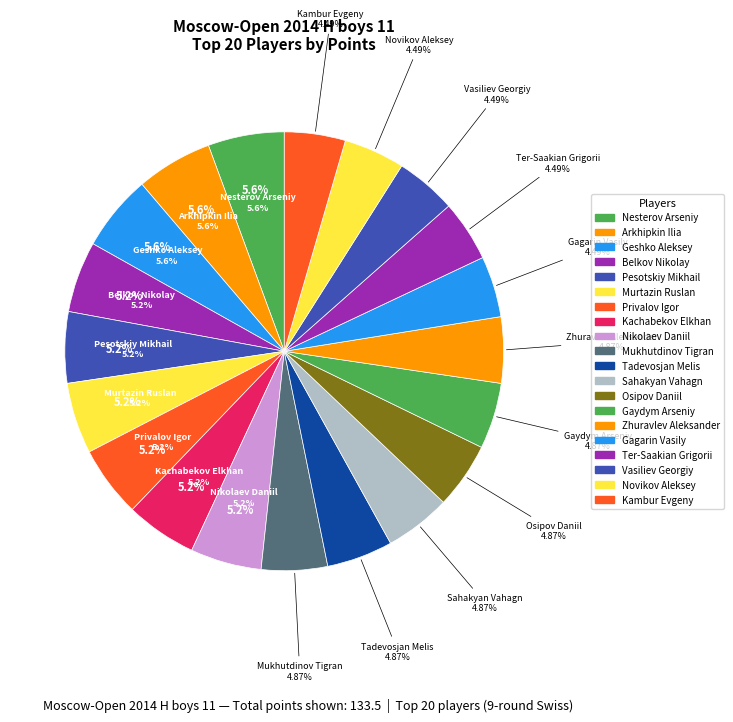

Is there a majority slice in this chart?

No